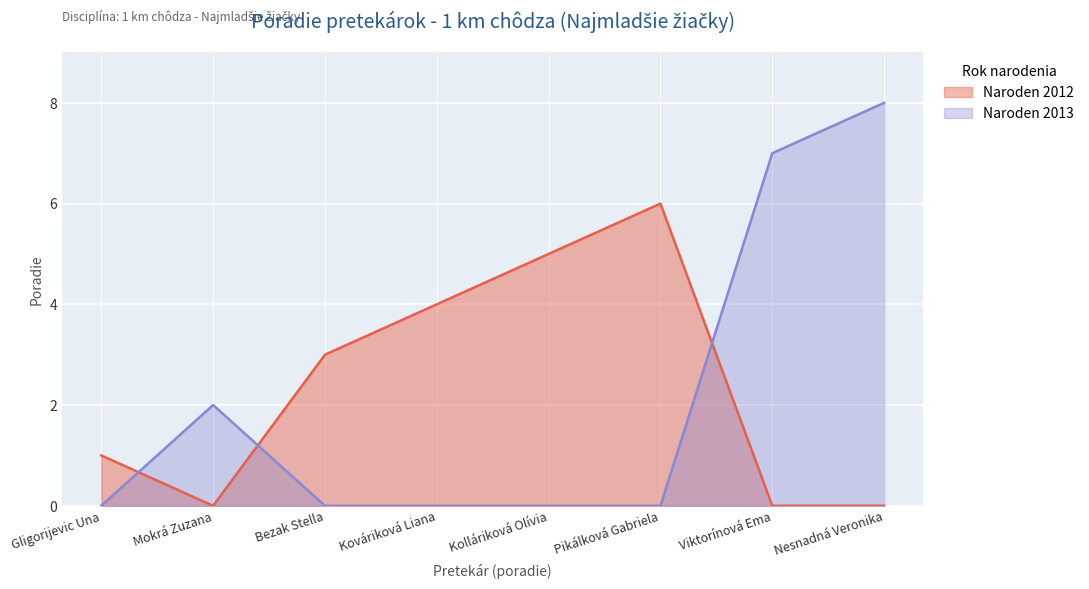

List the series in order of their peak value, lowest first.

Naroden 2012, Naroden 2013